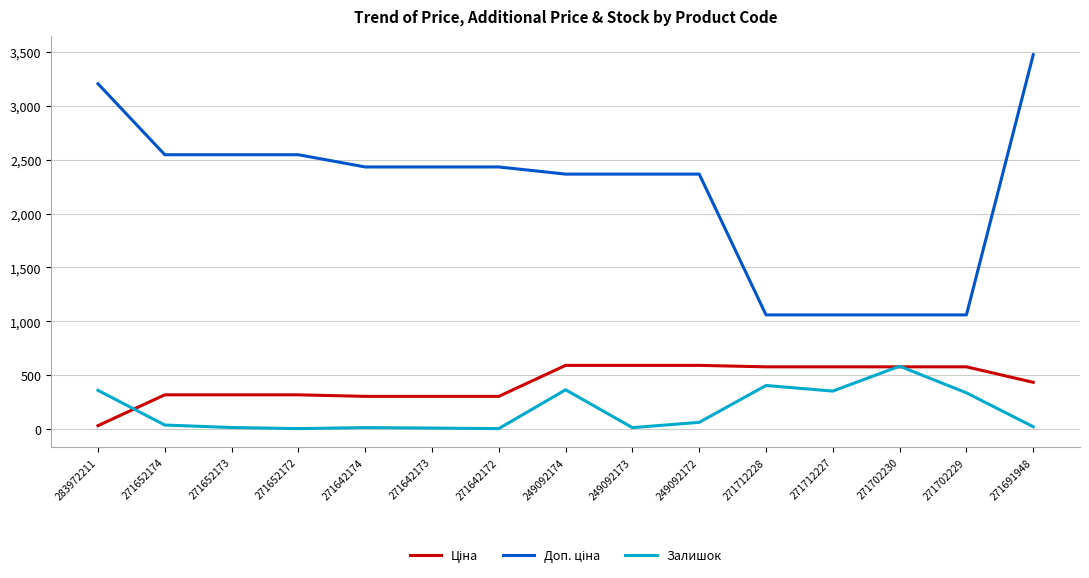

True or false: Залишок has a value of 181.1 at 271702229.

False